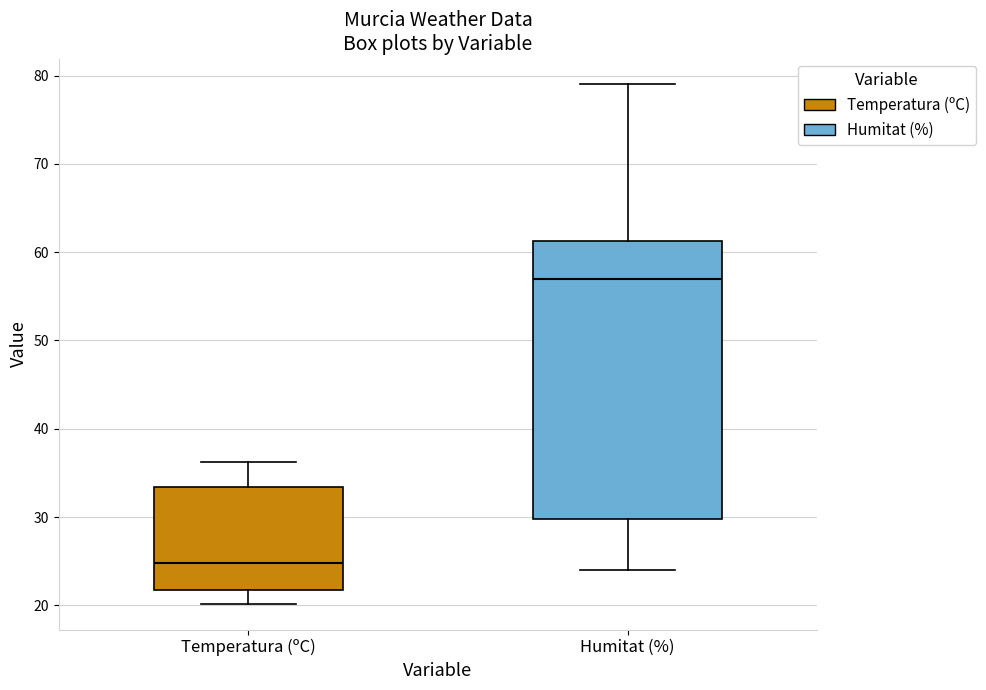

Which box is the tallest, from its lower edge to its upper edge?

Humitat (%)